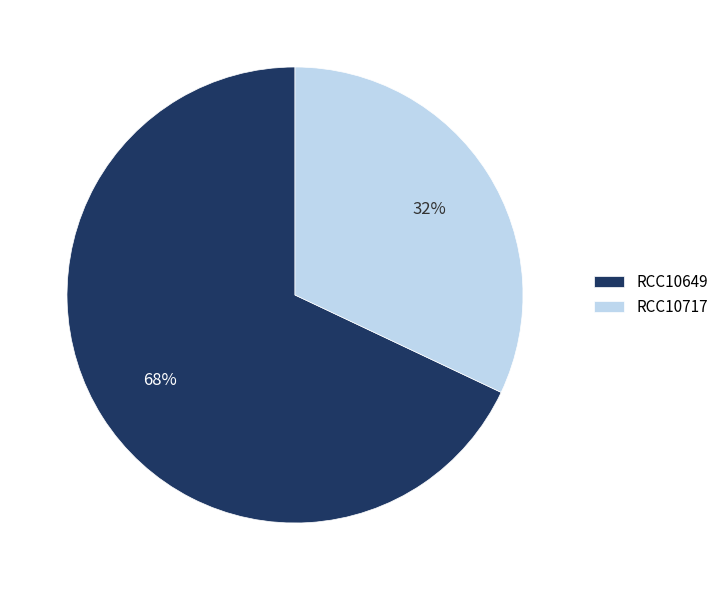

What percentage is the RCC10717 slice, to the nearest percent?

32%